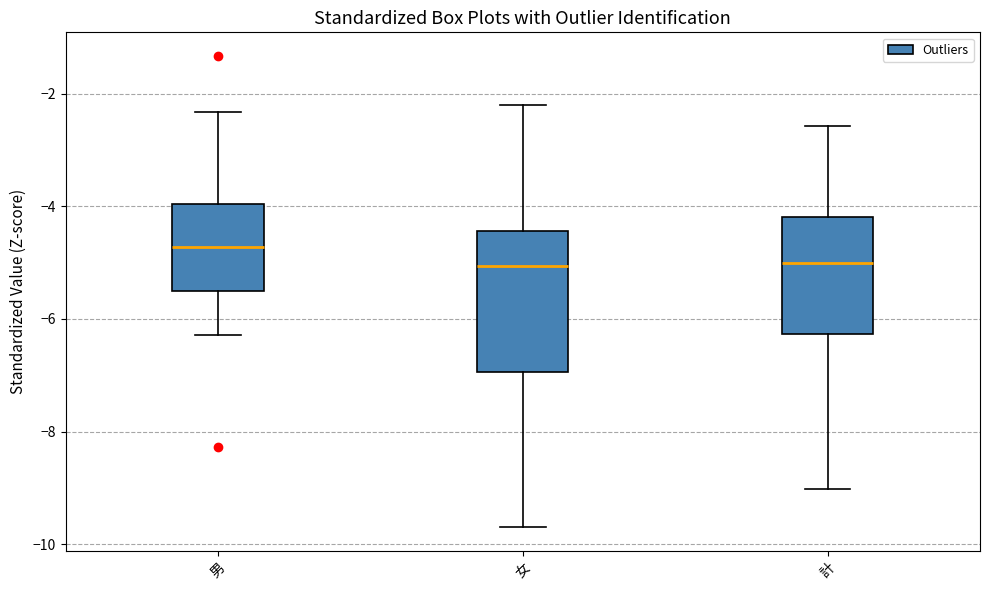

Where is the lower edge of the box for 男 on the y-axis? The values are not printed on the chart, so give them approximately, as read against the axis.

-5.6